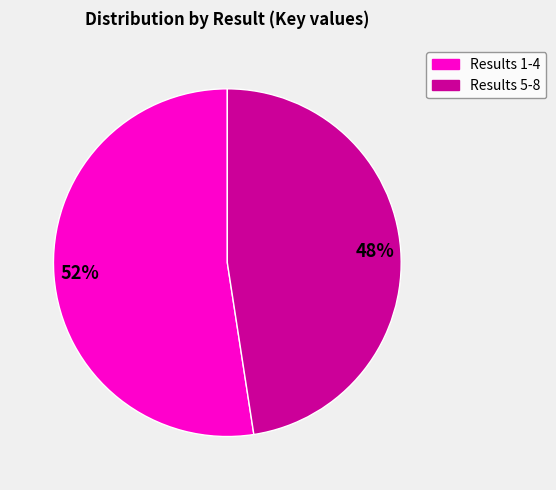

To the nearest percent, what is the average slice percentage?

50%